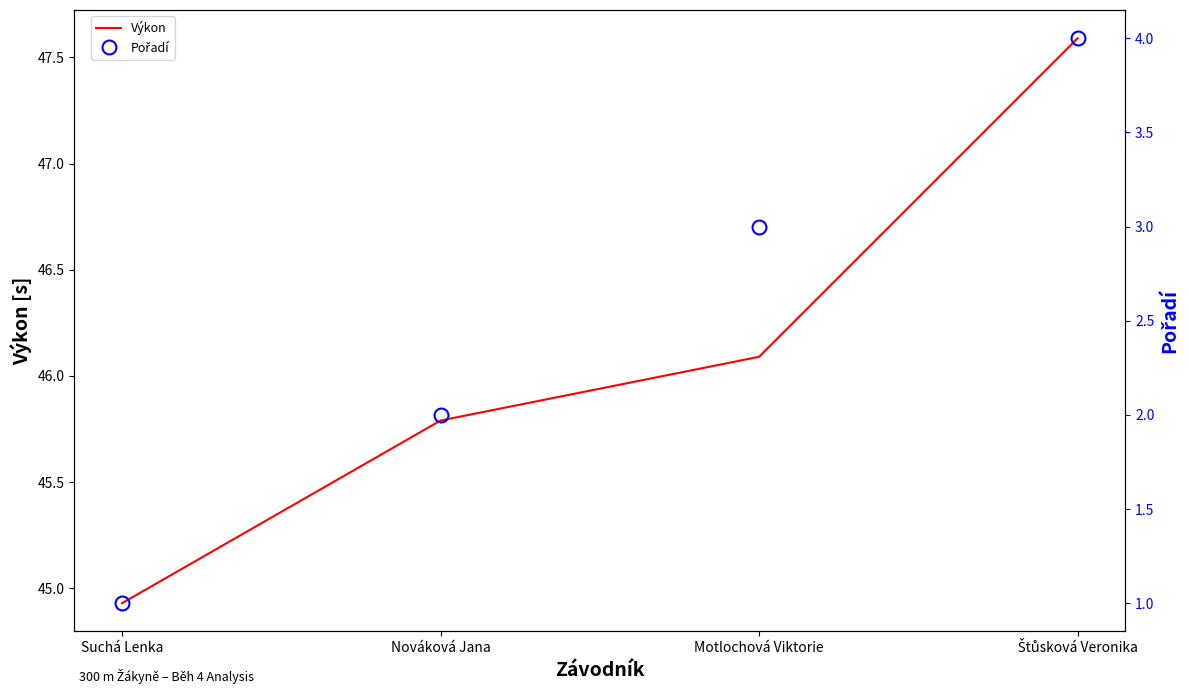

True or false: Výkon has more than 1 points higher than both neighbors.

False